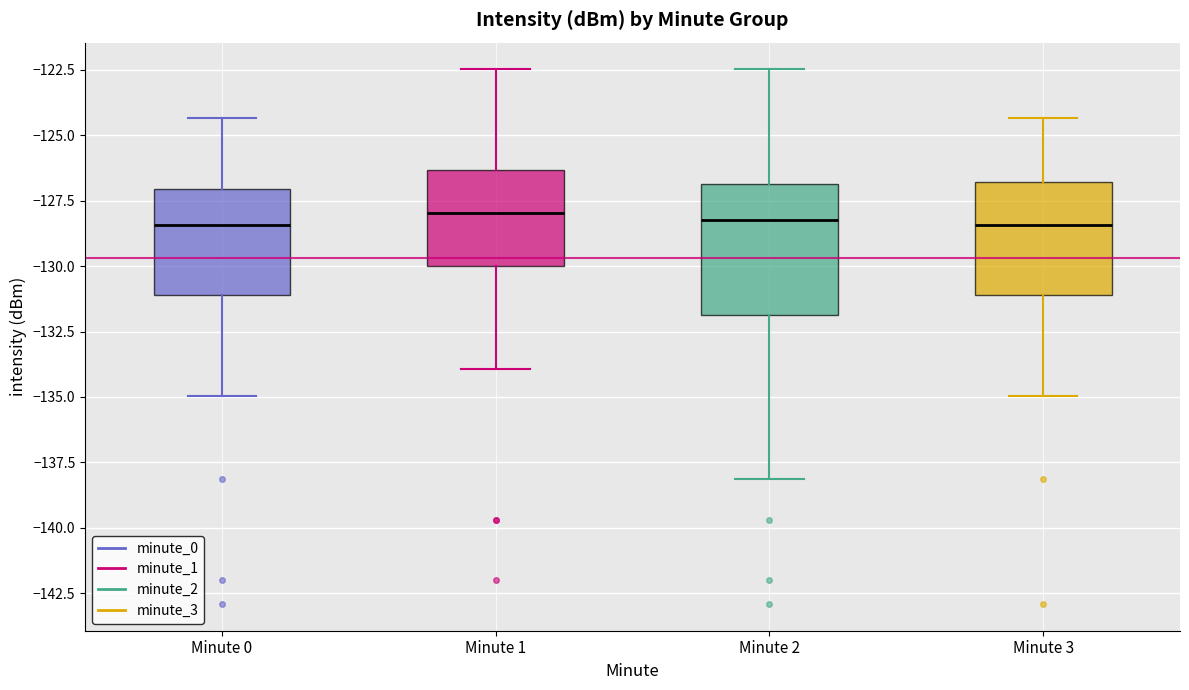

Reading left to right, transcribe this box plot: for each box, give where its median line is, the range the box spans, and where its two whiskers end, as read against the y-axis. The values are not printed on the chart, so give them approximately, as read against the axis.

Minute 0: median -128.5, box -131.0 to -127.0, whiskers -135.0 to -124.5
Minute 1: median -128.0, box -130.0 to -126.5, whiskers -134.0 to -122.5
Minute 2: median -128.5, box -132.0 to -127.0, whiskers -138.0 to -122.5
Minute 3: median -128.5, box -131.0 to -127.0, whiskers -135.0 to -124.5